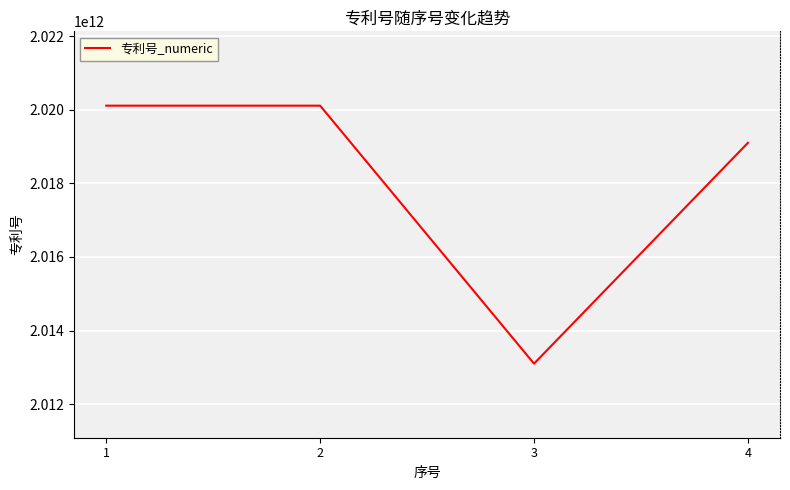

True or false: the data shows 2020111013937 at 1.

True